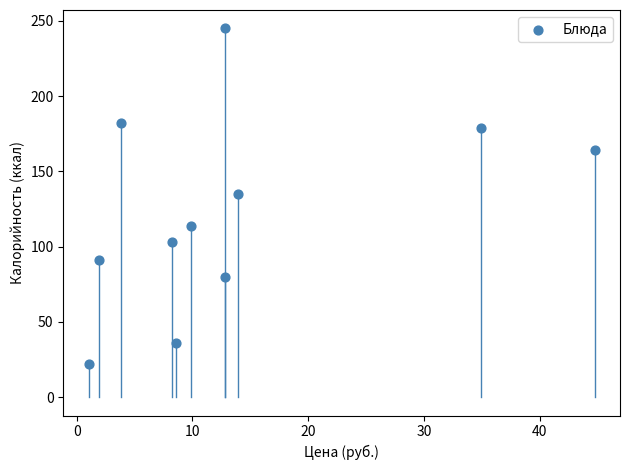

What is the range of Y values (max minus min)?

223